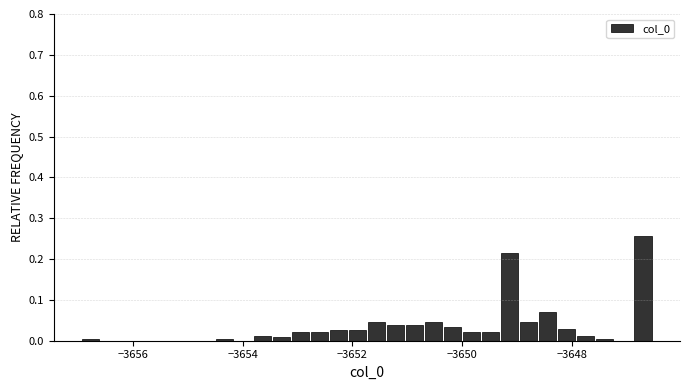

Read against the x-axis, roughly where is the centre of the tallest bar?

-3646.8